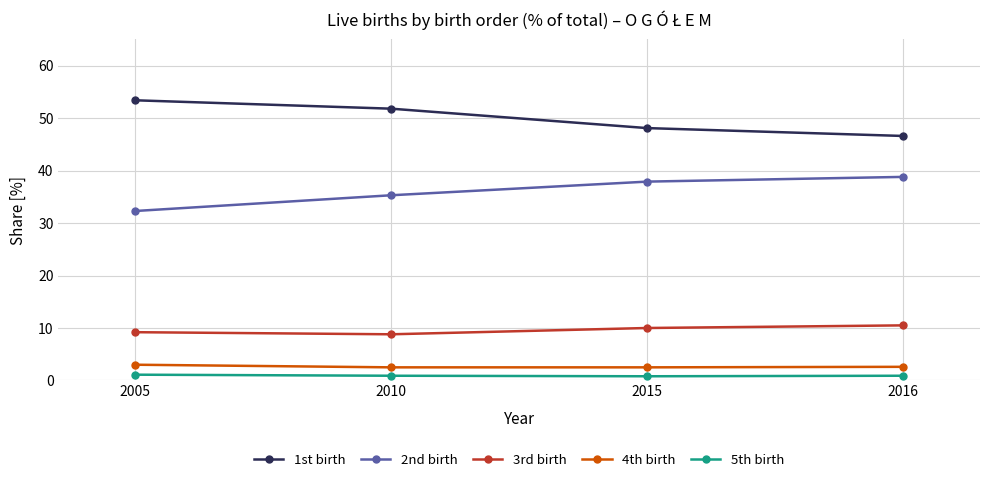

What is the minimum value for 1st birth?

46.6